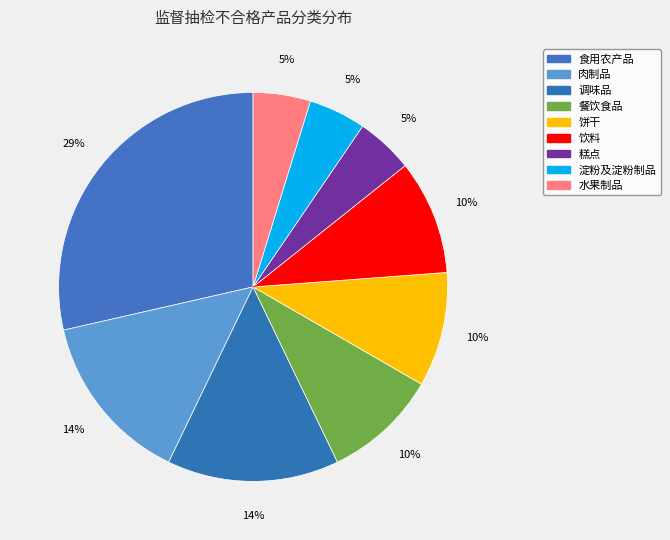

How many segments does this pie chart have?

9